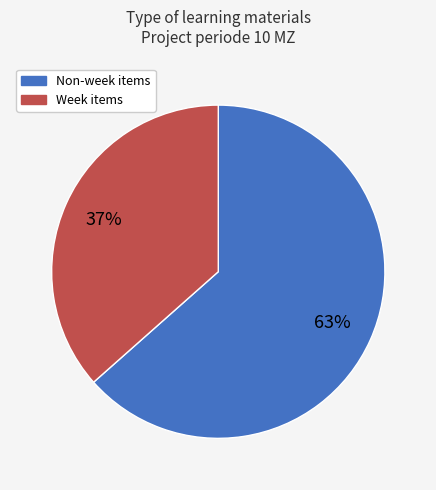

To the nearest percent, what is the average slice percentage?

50%